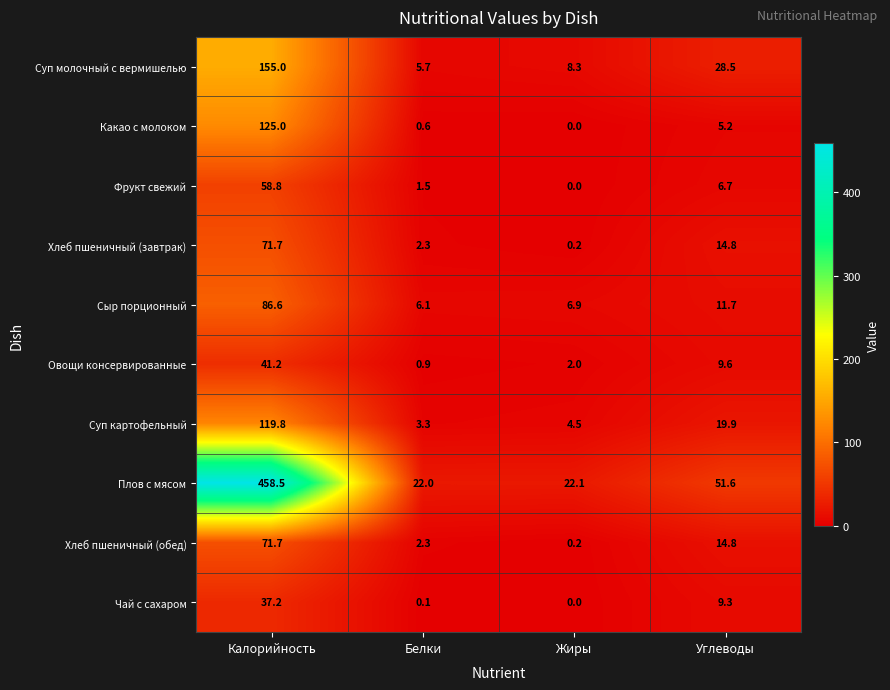

Is it true that Плов с мясом equals 458.5 at Калорийность?

True